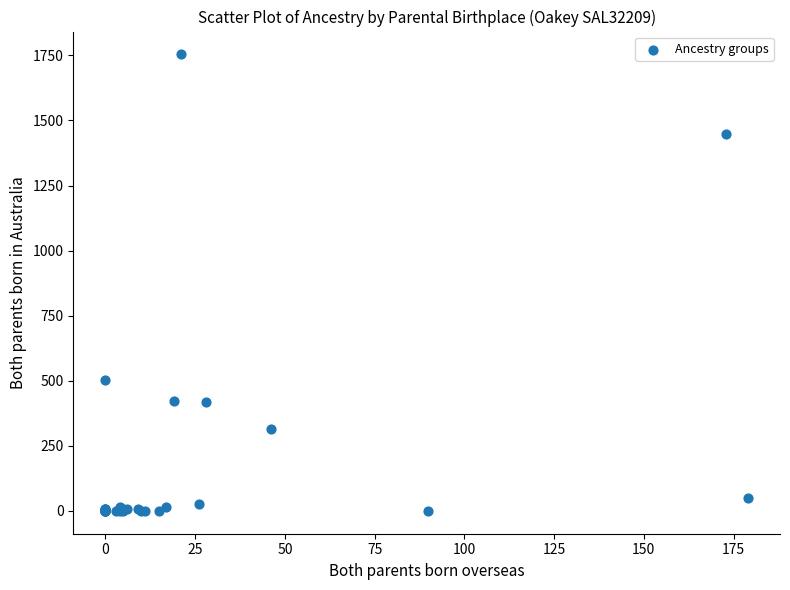

What Y value in the scatter plot is closest to 877?

502